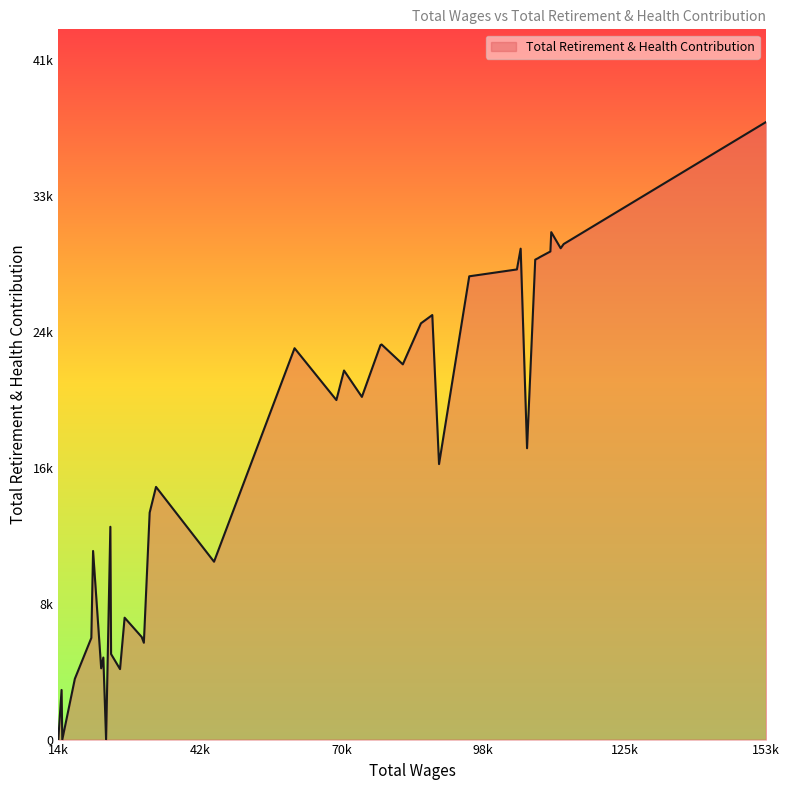

Does the chart have visible grid lines?

No